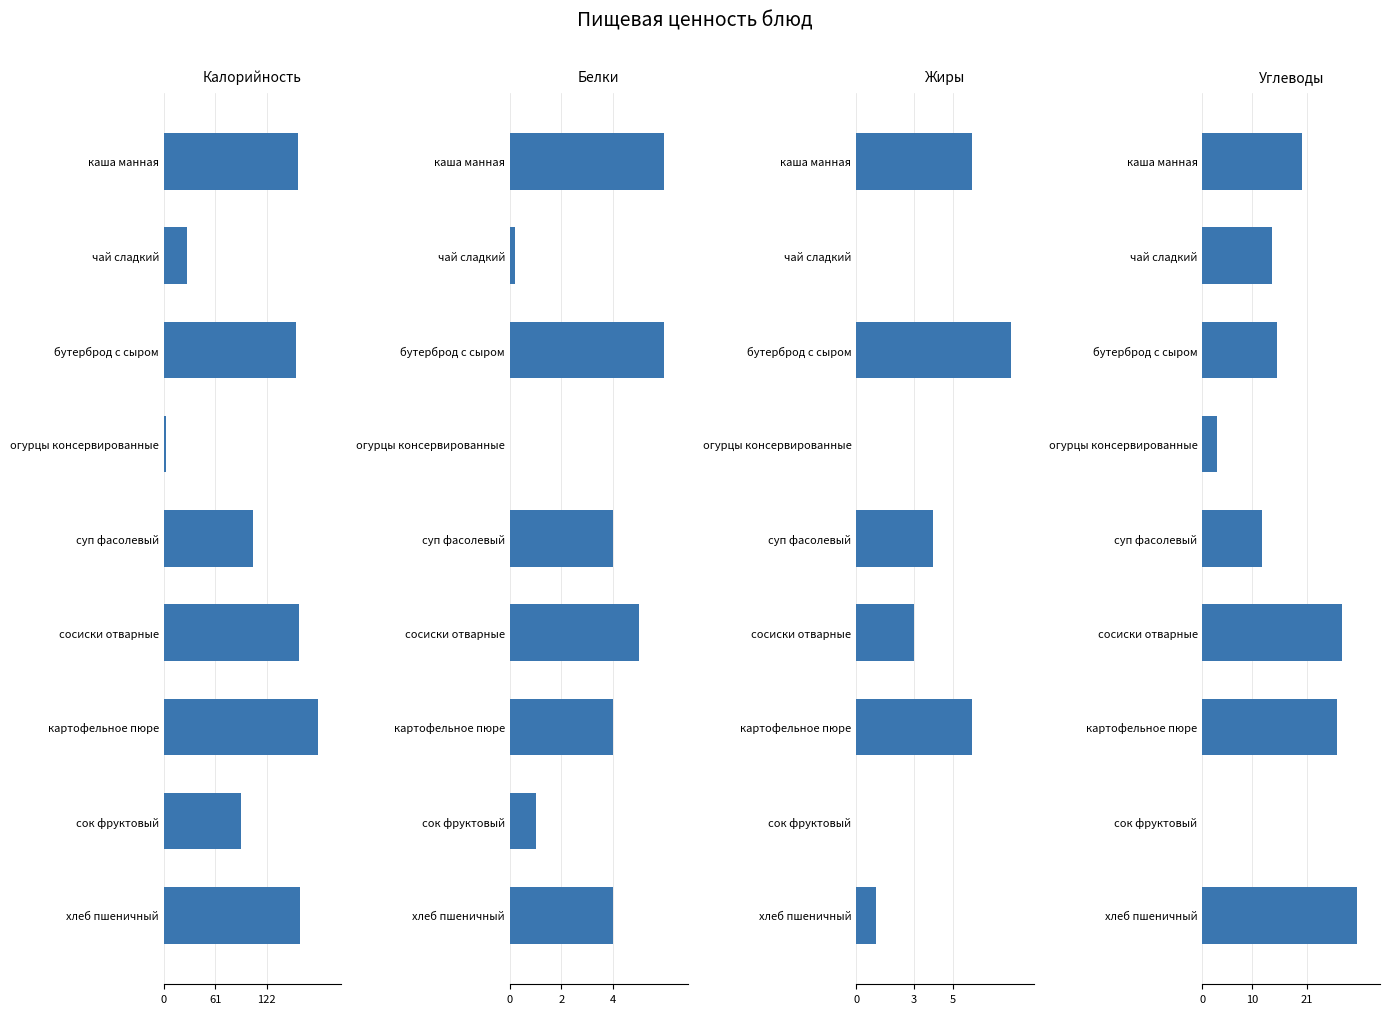

Which series has the largest total across all categories?

Калорийность